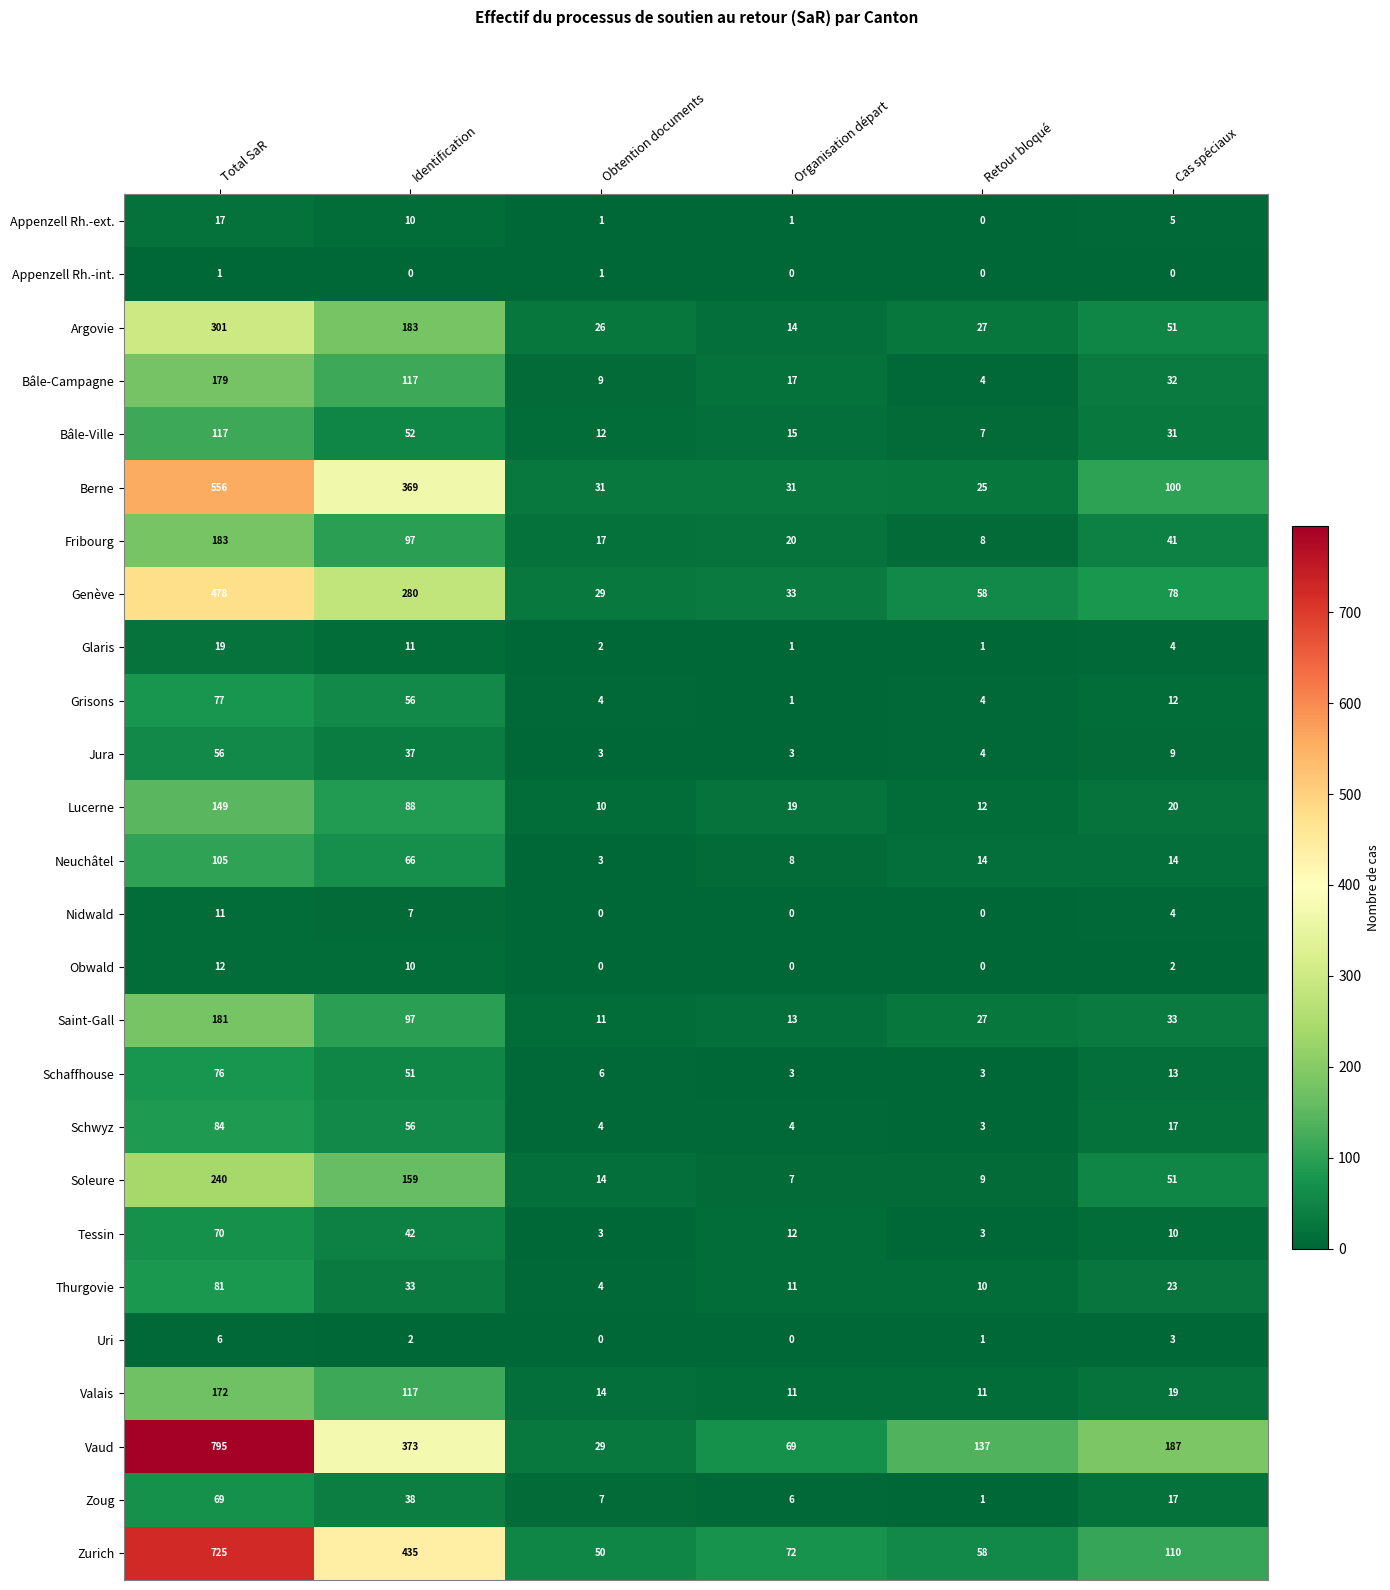

Between Identification and Organisation départ, which series saw the biggest shift?

Zurich